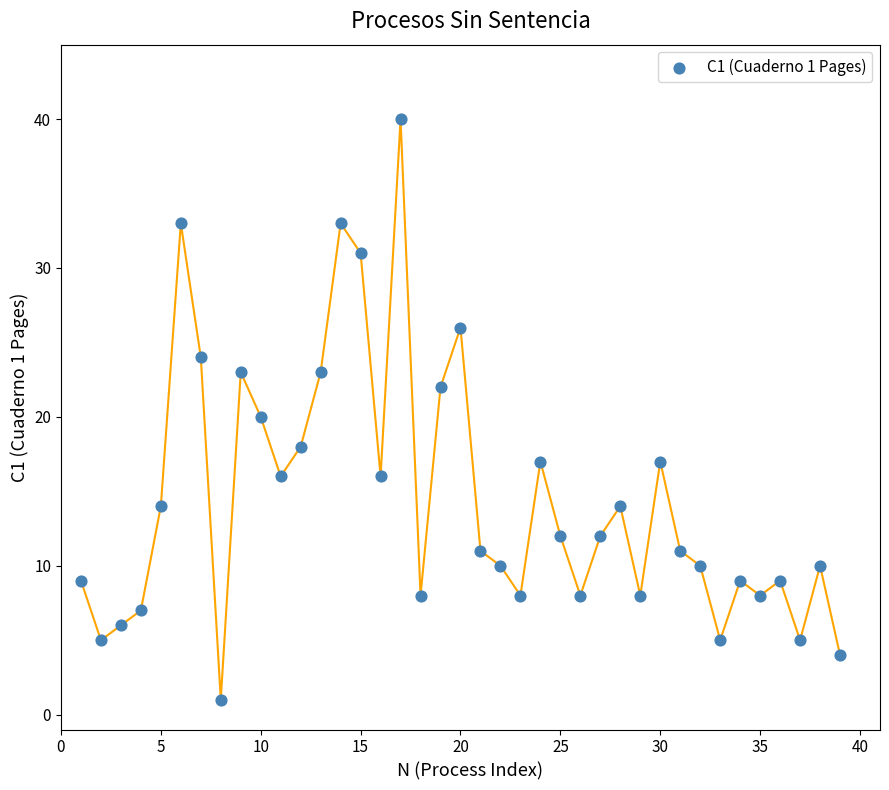

What is the range of Y values (max minus min)?

39